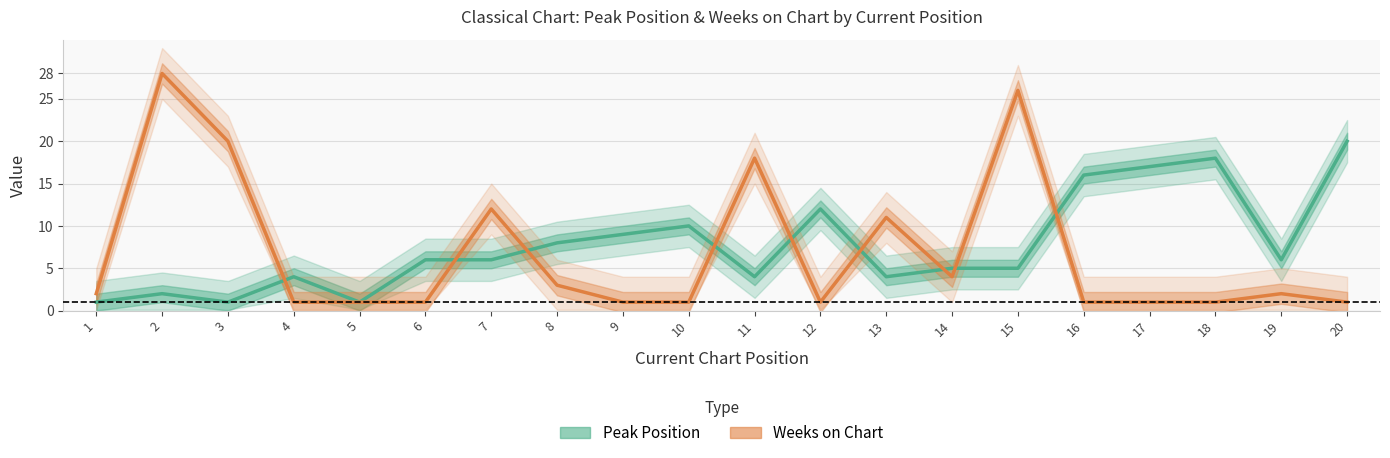

Where do Weeks on Chart and Peak Position first cross each other?

3 and 4